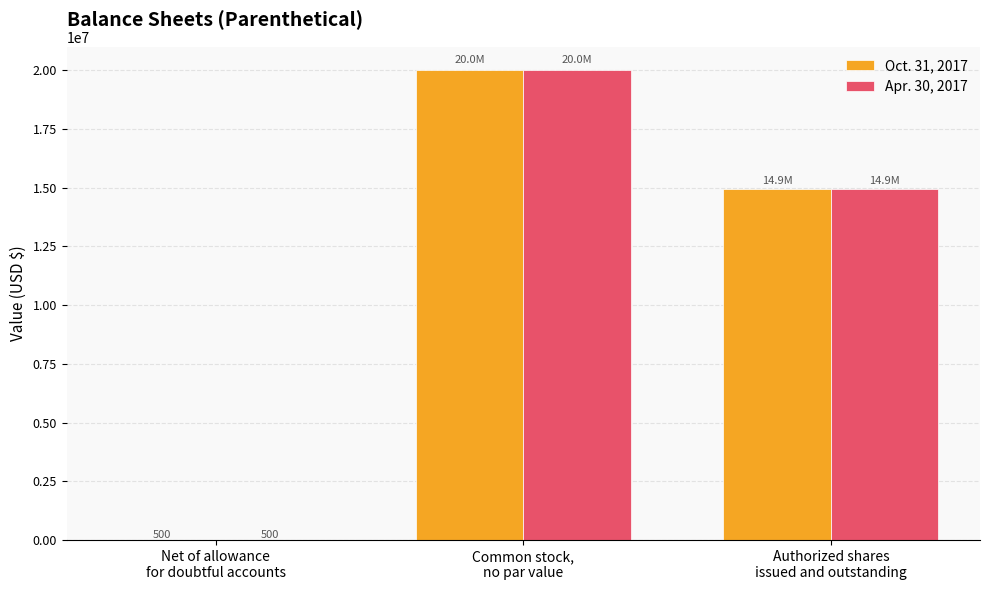

What is the maximum value shown in the chart?

20000000